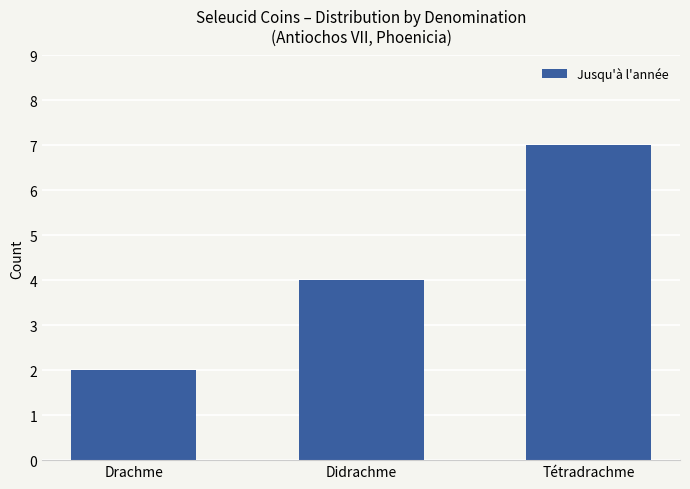

At which label is the value closest to 4?

Didrachme